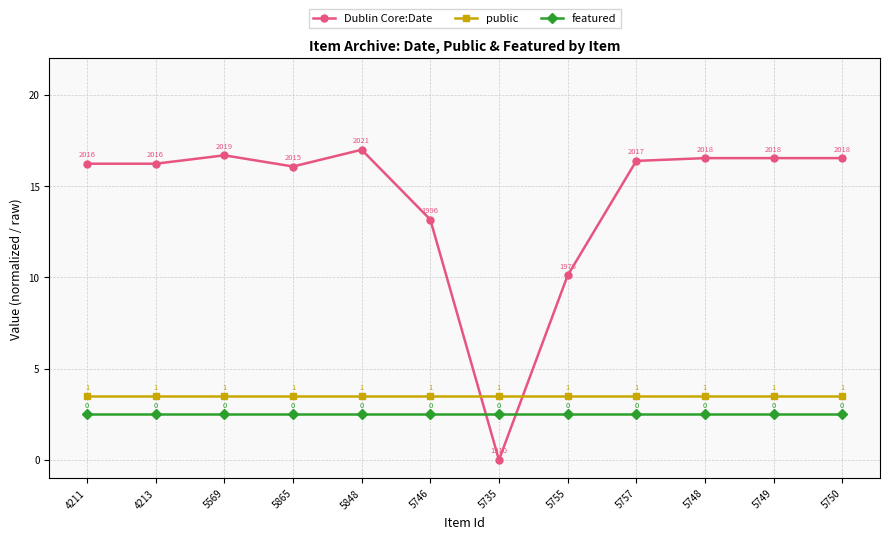

The value of public at 5865 is 3.5. True or false?

True